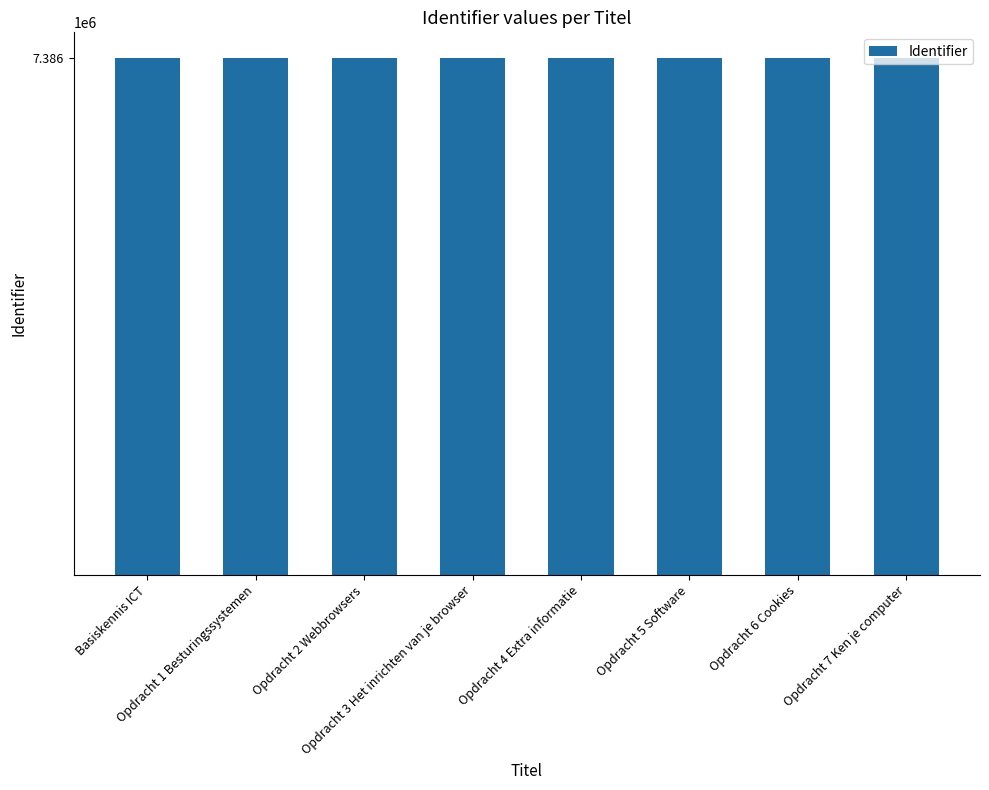

What is the average value?

7385625